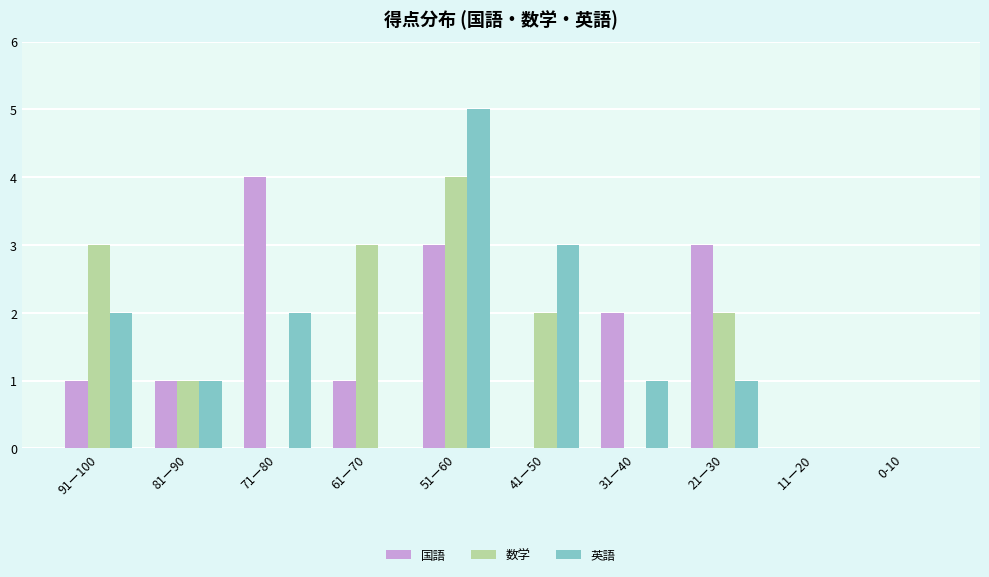

What is the sum of all 国語 values?

15